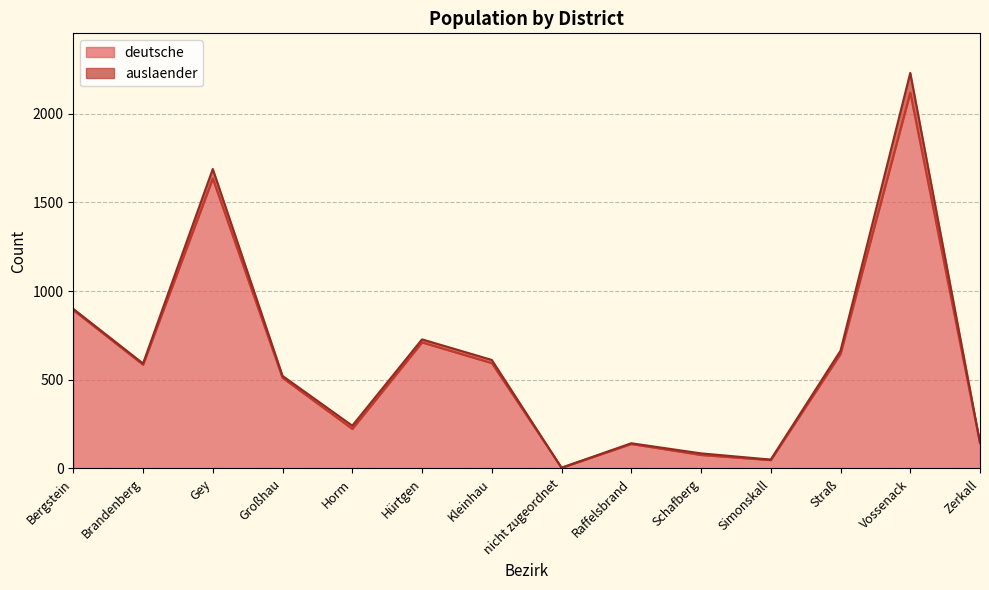

Rank the categories by value from highest to lowest.

Vossenack, Gey, Bergstein, Hürtgen, Straß, Kleinhau, Brandenberg, Großhau, Horm, Zerkall, Raffelsbrand, Schafberg, Simonskall, nicht zugeordnet